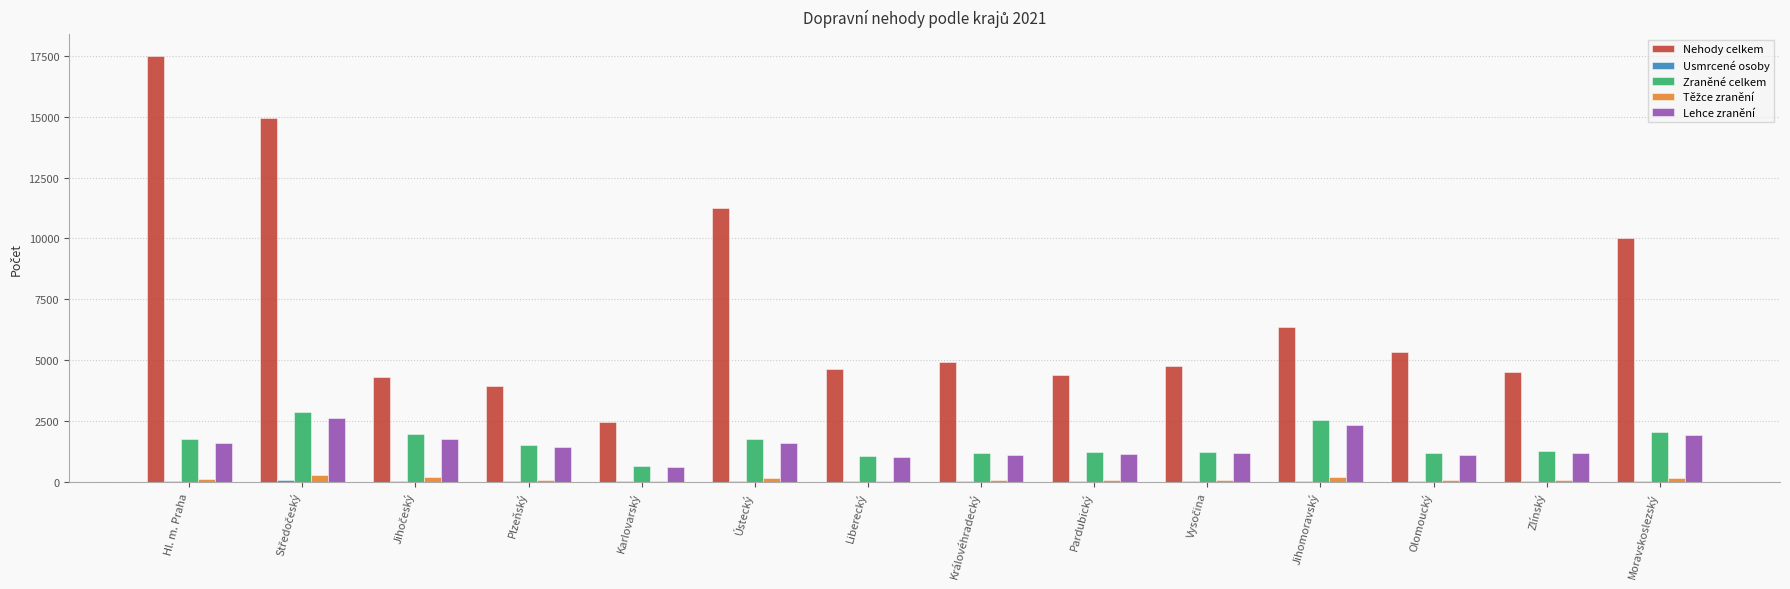

At which category does the chart reach its peak across all series?

Hl. m. Praha